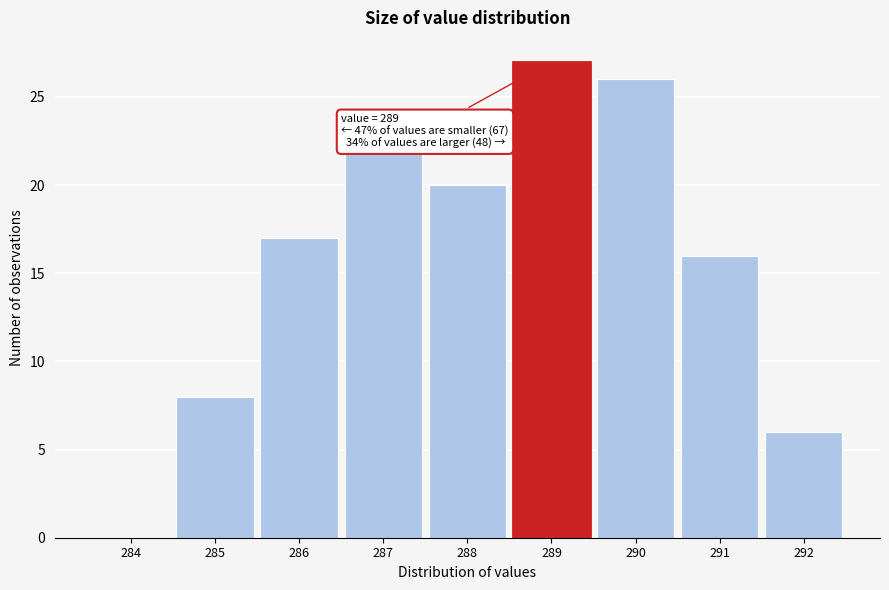

Over which range of the x-axis is the bar tallest?

288.5 to 289.5